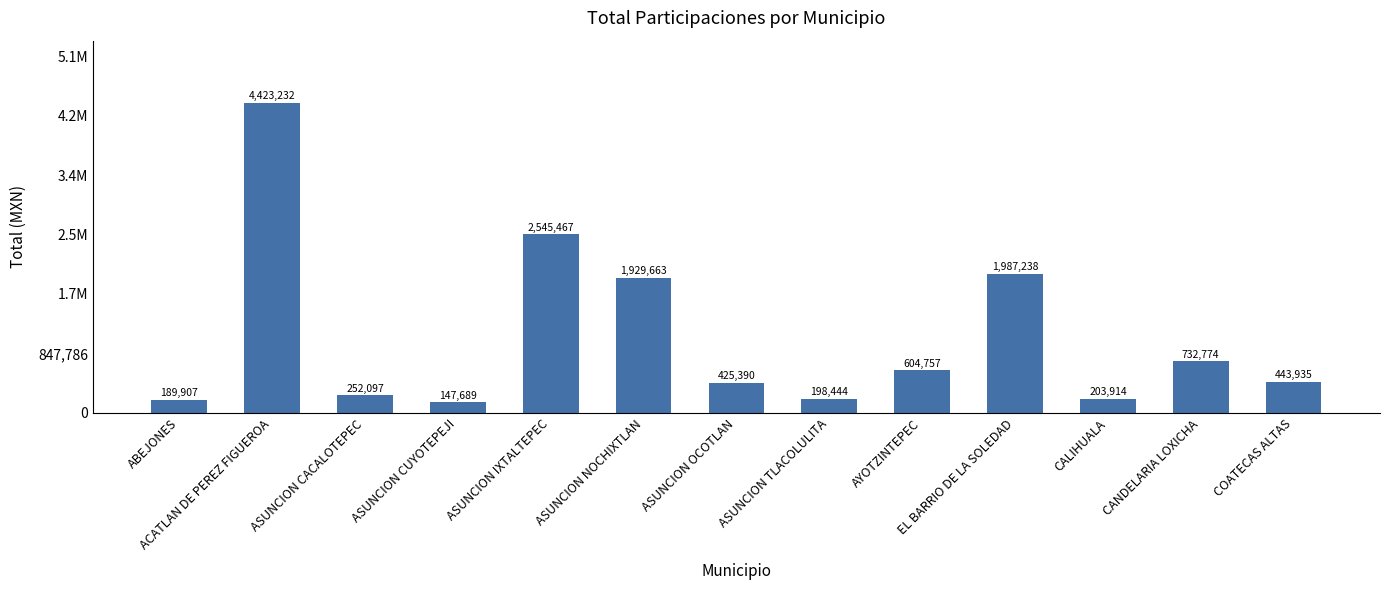

Rank the categories by value from highest to lowest.

ACATLAN DE PEREZ FIGUEROA, ASUNCION IXTALTEPEC, EL BARRIO DE LA SOLEDAD, ASUNCION NOCHIXTLAN, CANDELARIA LOXICHA, AYOTZINTEPEC, COATECAS ALTAS, ASUNCION OCOTLAN, ASUNCION CACALOTEPEC, CALIHUALA, ASUNCION TLACOLULITA, ABEJONES, ASUNCION CUYOTEPEJI